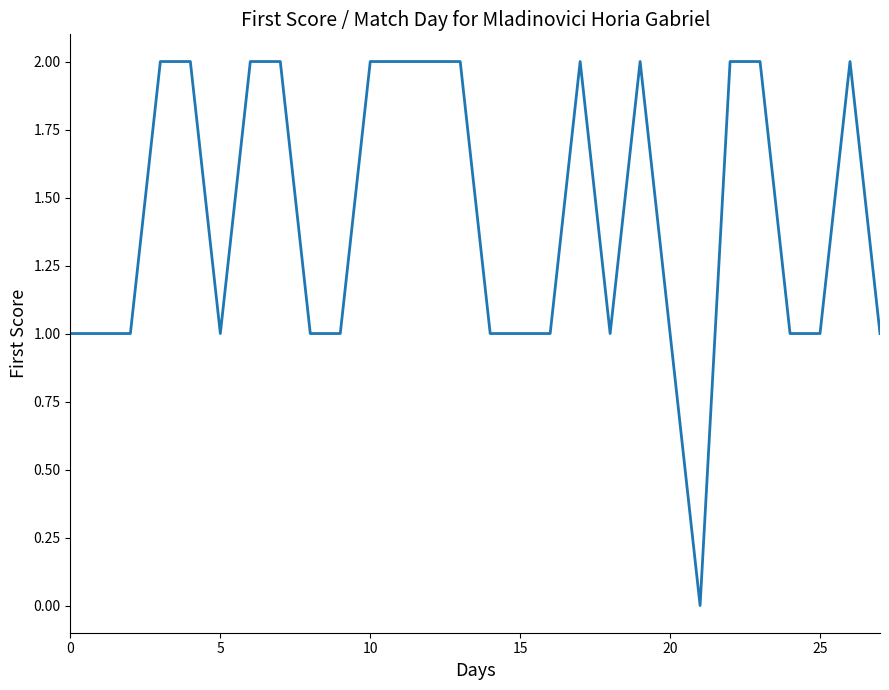

Is this an area chart (filled region under the line)?

No